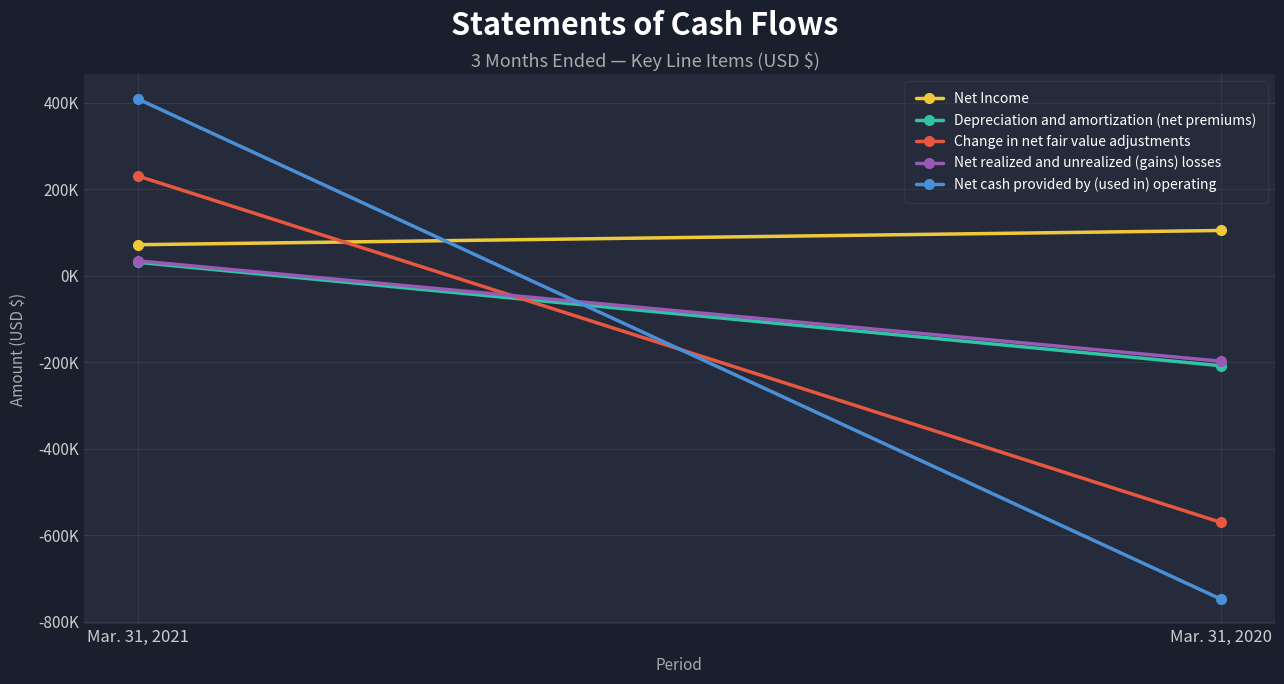

How many data points does each series have?

2